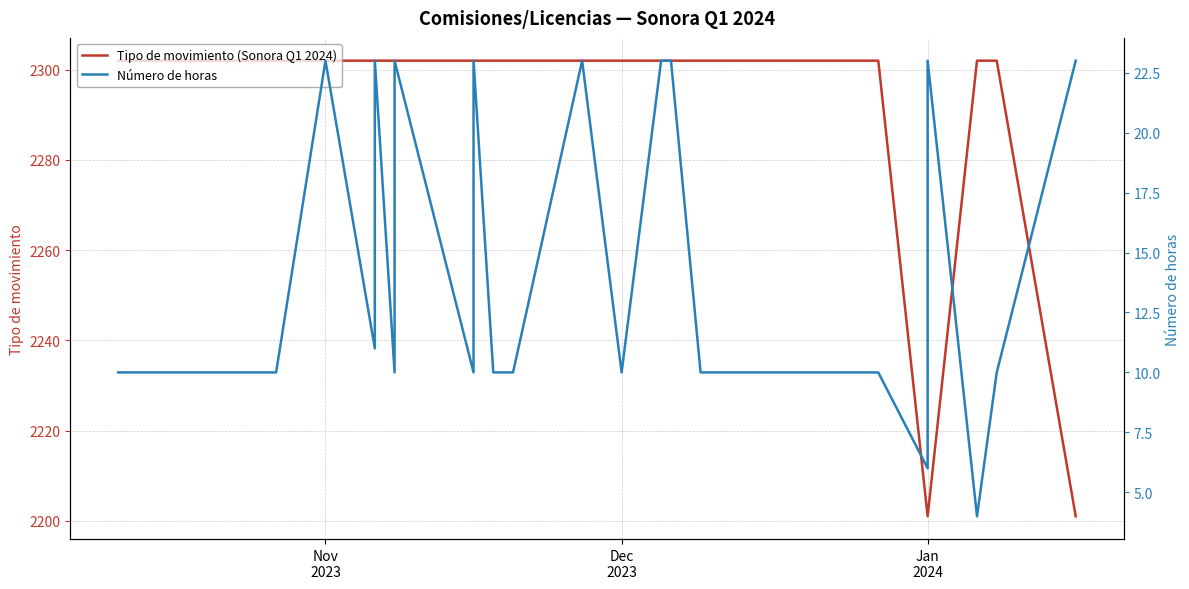

True or false: Número de horas and Tipo de movimiento (Sonora Q1 2024) cross at least once.

False